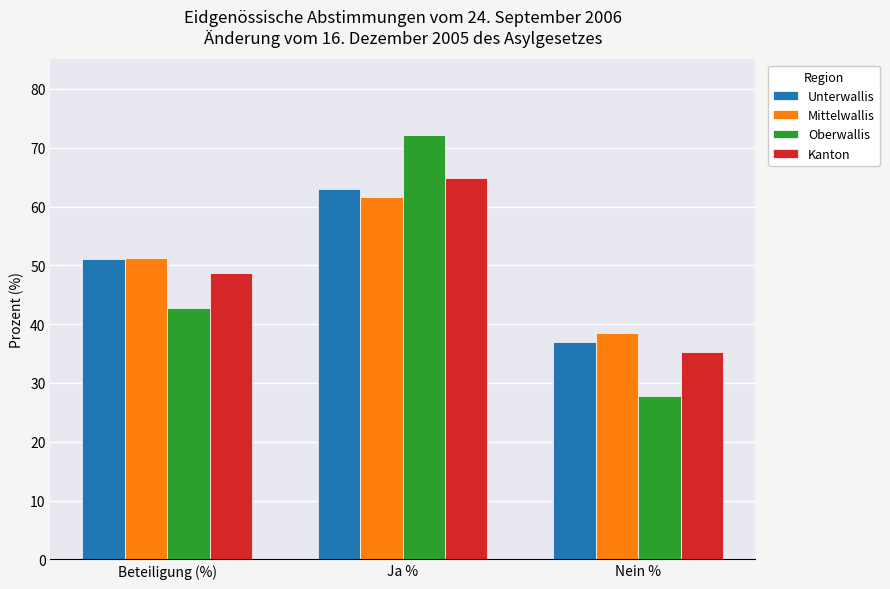

At which label does Unterwallis first exceed 51?

Beteiligung (%)